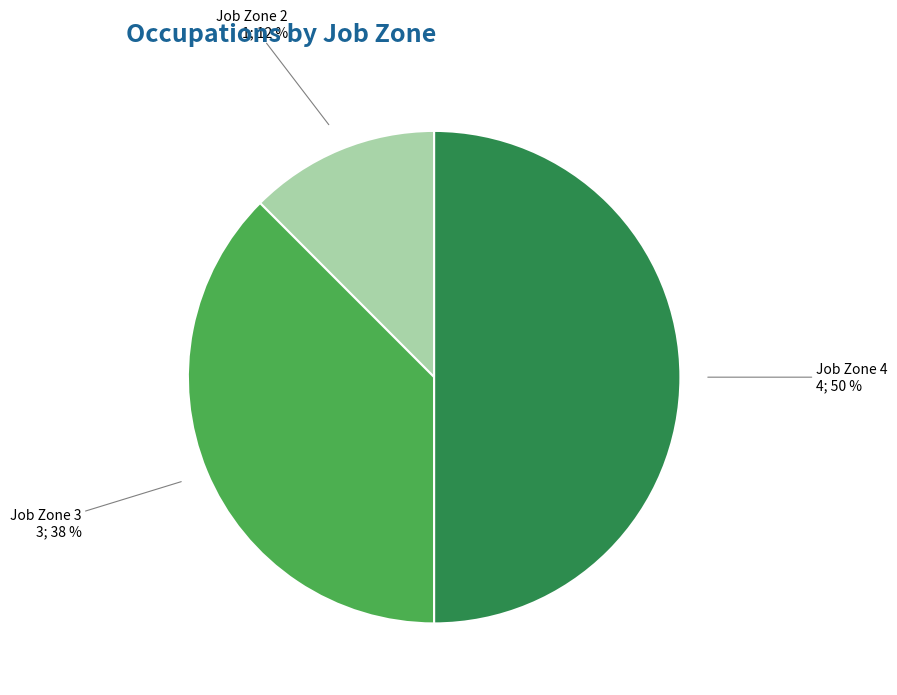

To the nearest percent, what is the average slice percentage?

33%